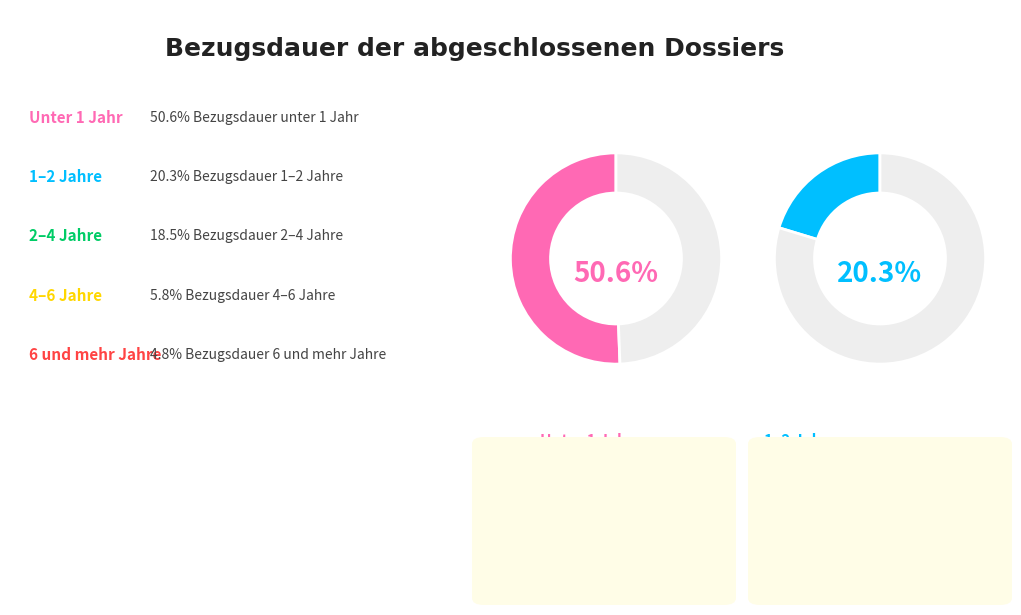

What is the change in value from 1–2 Jahre to 2–4 Jahre?

-1.8